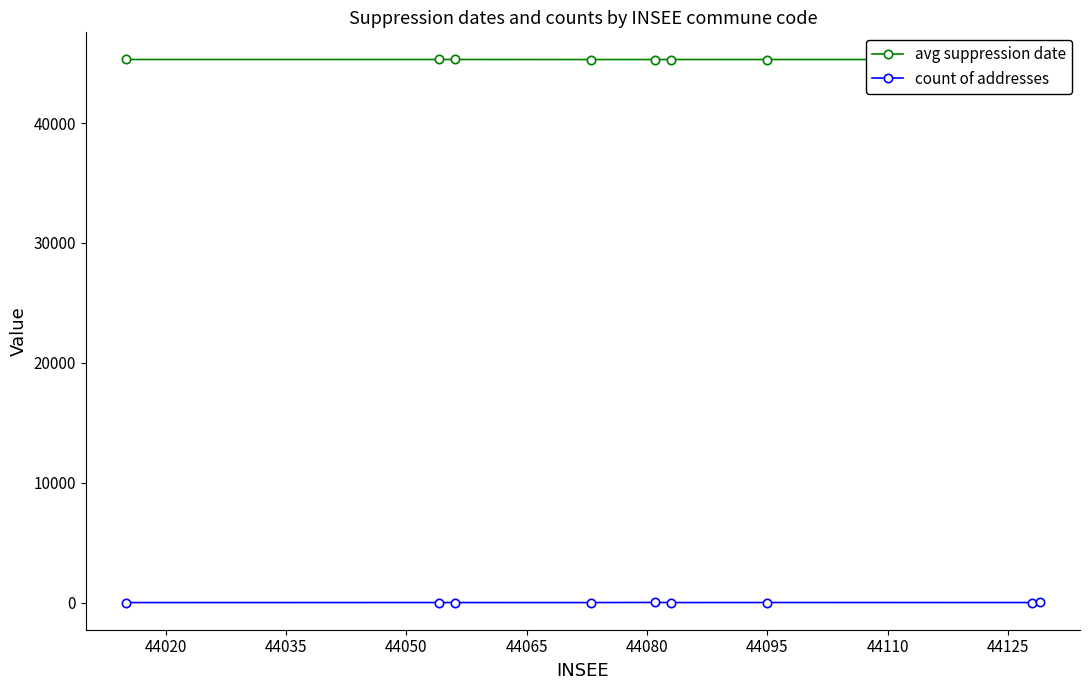

True or false: count of addresses and avg suppression date cross at least once.

False